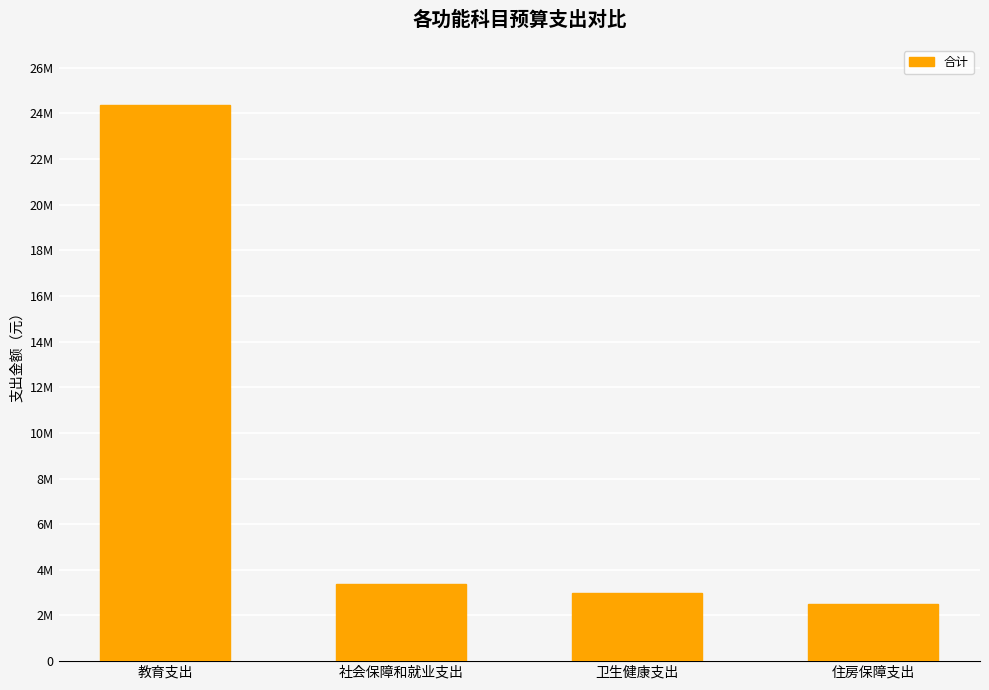

What is the average value?

8310497.3